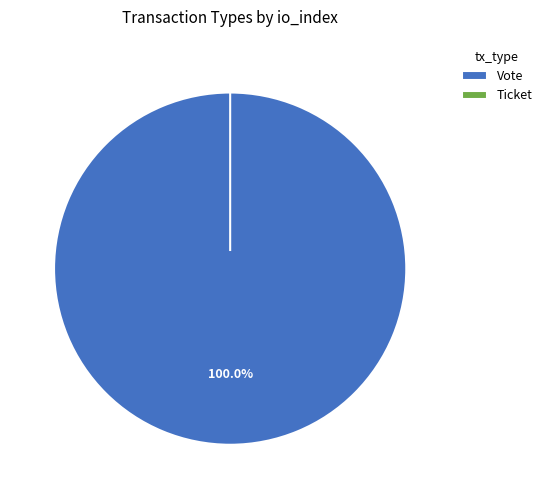

Which slice represents more than half of the pie?

Vote